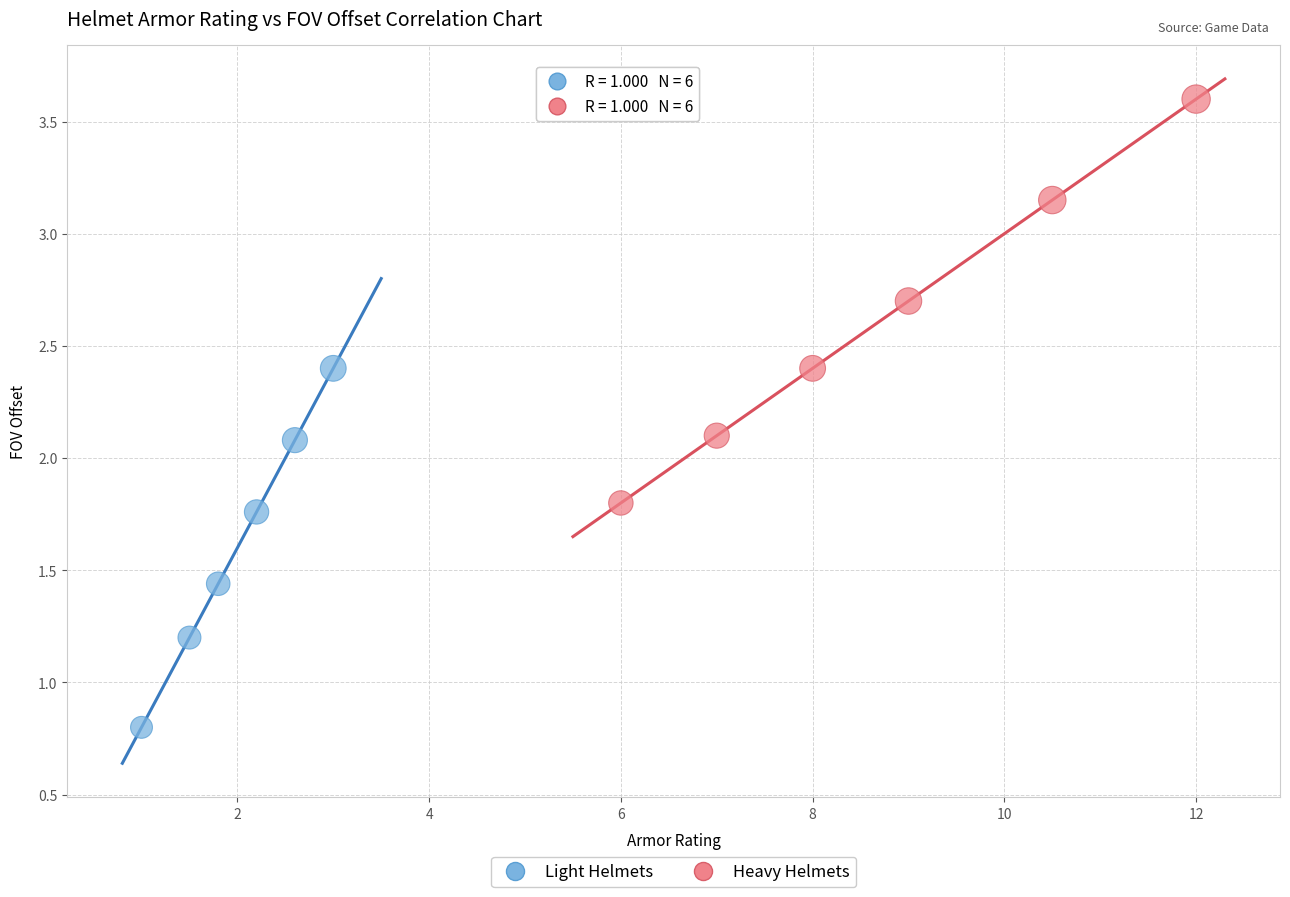

What are all the series names shown in the legend?

Light Helmets, Heavy Helmets